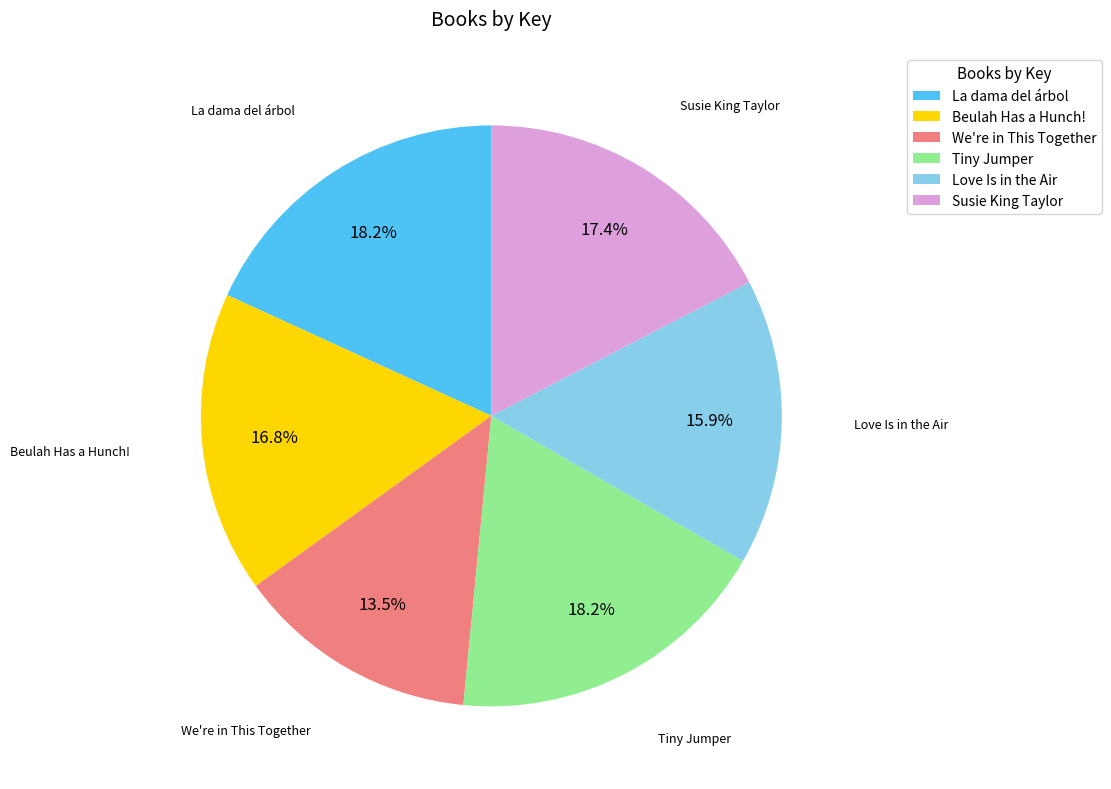

Is We're in This Together the majority of the pie?

No